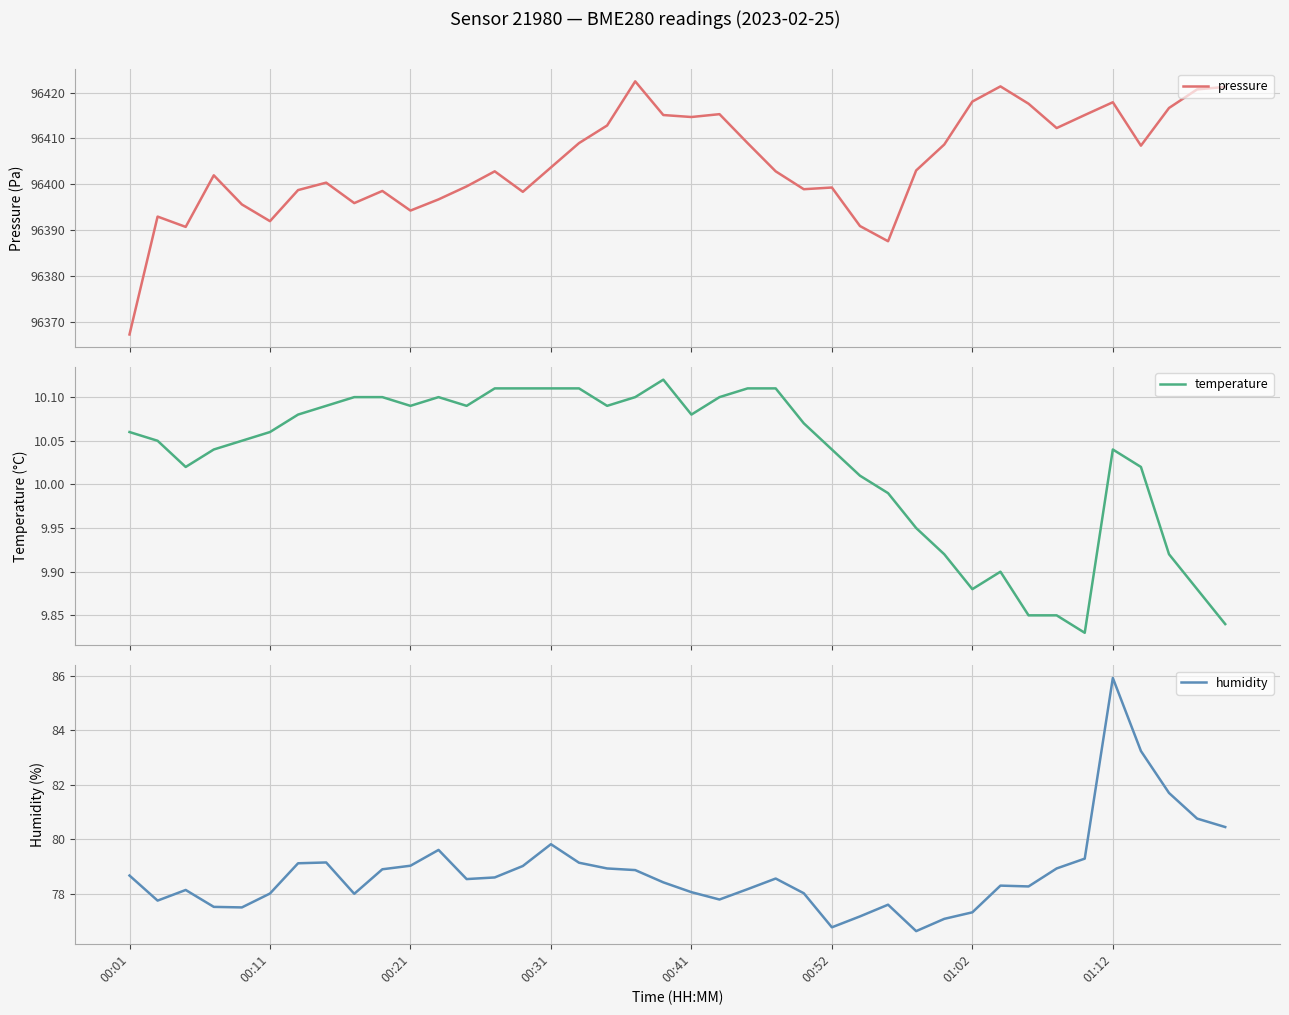

At how many categories does at least one series exceed 49770?

40